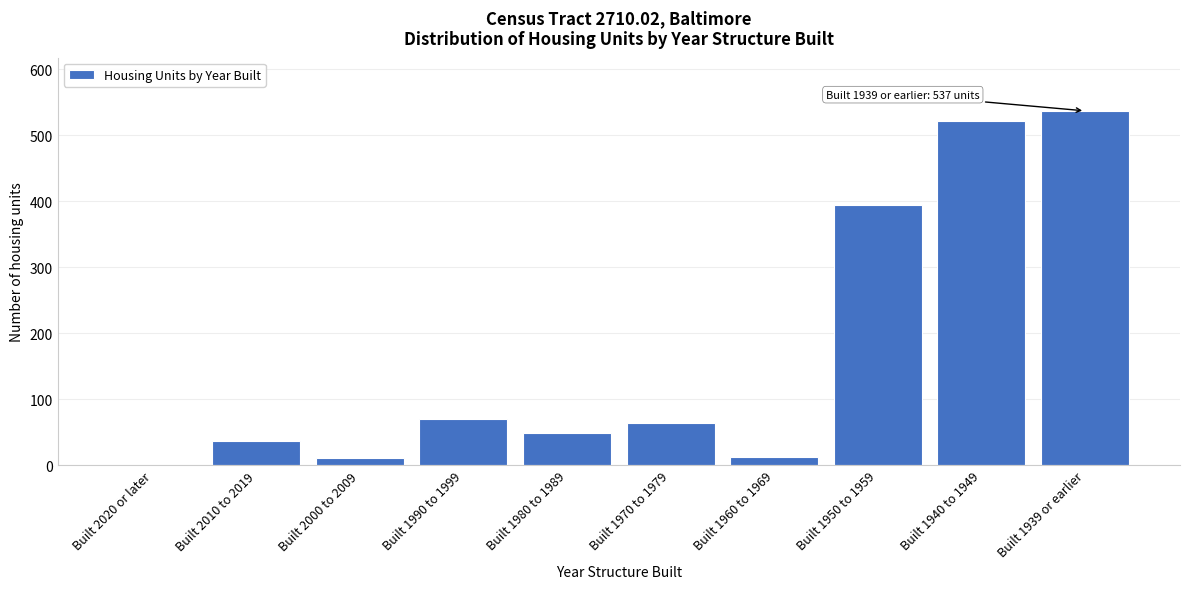

What is the change in value from Built 1950 to 1959 to Built 1940 to 1949?

+128